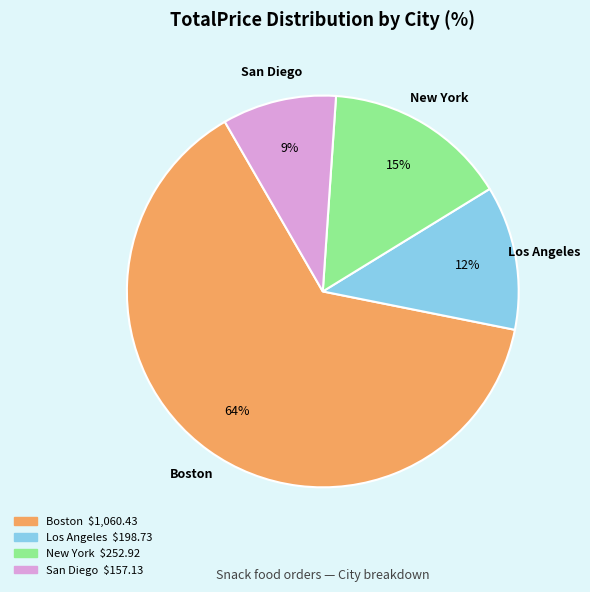

Is there any slice that represents more than half of the pie?

Yes